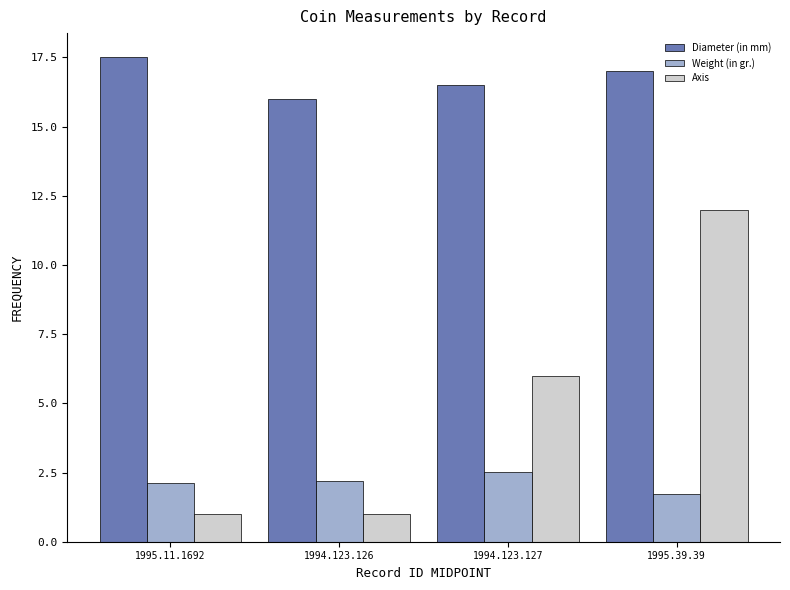

Reading left to right, transcribe all the data shown in this chart.

Diameter (in mm): 1995.11.1692=17.5	1994.123.126=16.0	1994.123.127=16.5	1995.39.39=17.0
Weight (in gr.): 1995.11.1692=2.1	1994.123.126=2.2	1994.123.127=2.5	1995.39.39=1.7
Axis: 1995.11.1692=1.0	1994.123.126=1.0	1994.123.127=6.0	1995.39.39=12.0